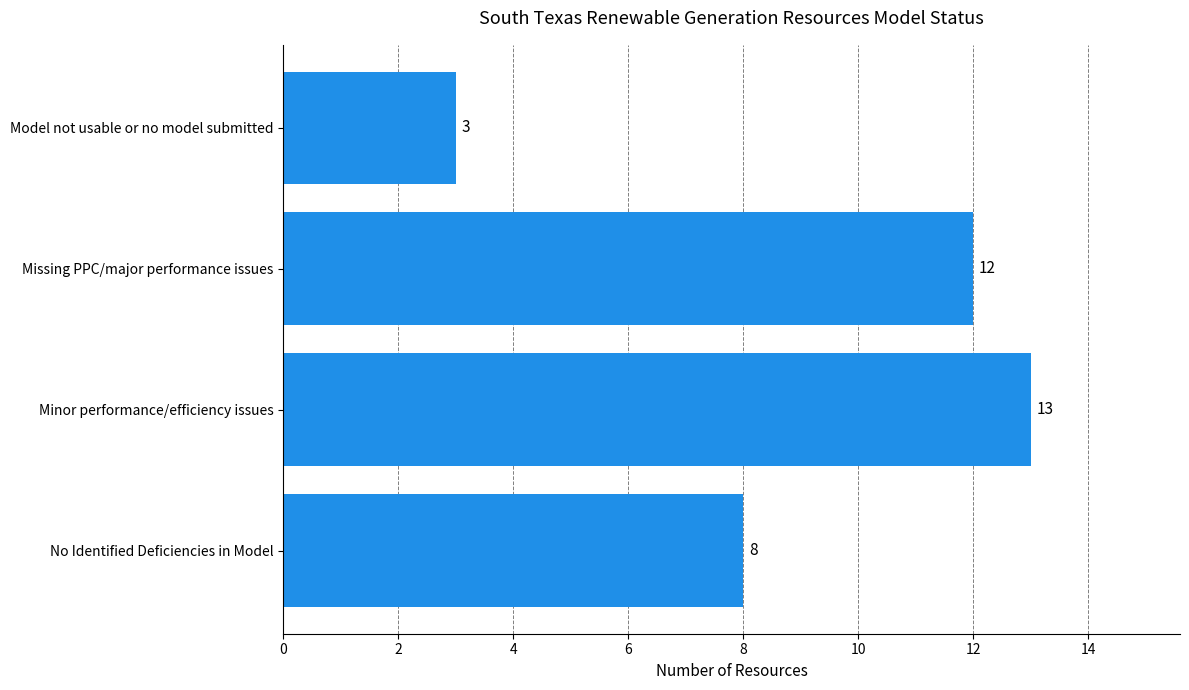

What is the minimum value shown in the chart?

3